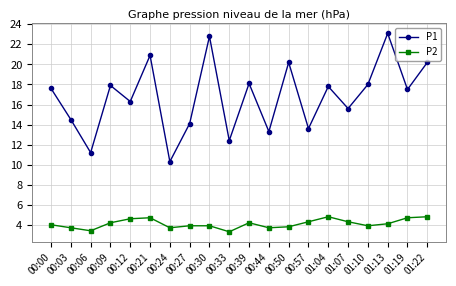

Reading left to right, list all the values displayed in this chart.

P1: 17.6	14.5	11.2	17.9	16.3	20.9	10.3	14.1	22.8	12.4	18.1	13.3	20.2	13.6	17.8	15.6	18.0	23.1	17.5	20.2
P2: 4.0	3.7	3.4	4.2	4.6	4.7	3.7	3.9	3.9	3.3	4.2	3.7	3.8	4.3	4.8	4.3	3.9	4.1	4.7	4.8